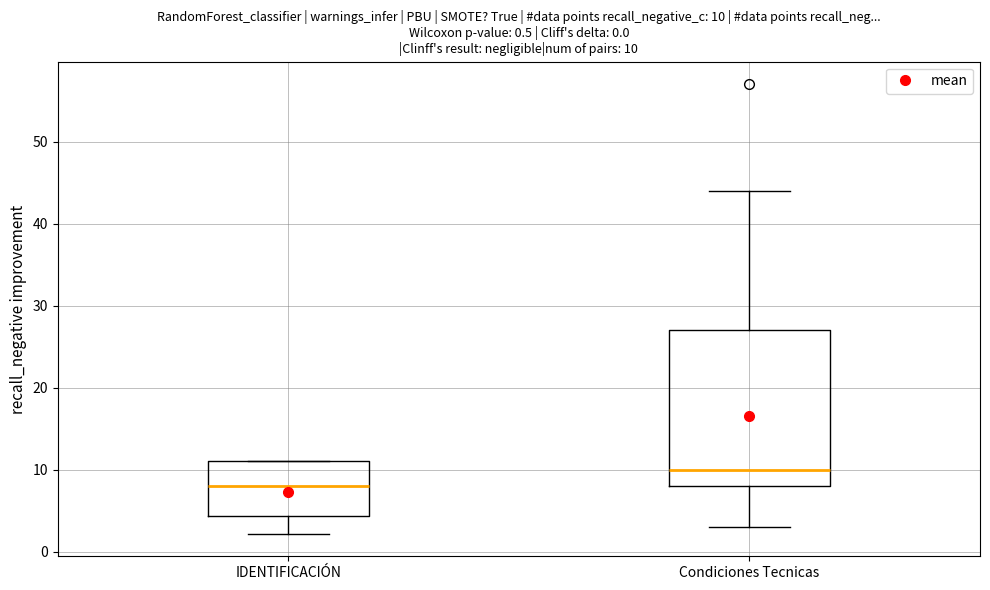

Comparing the boxes themselves (not the whiskers), which one is the tallest?

Condiciones Tecnicas